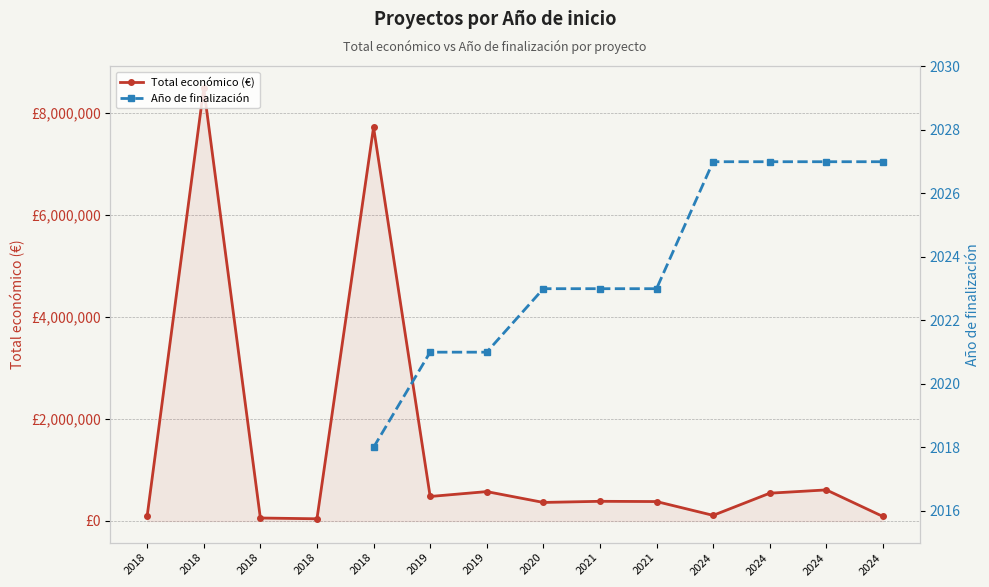

Rank the series at 2018 from highest to lowest value.

Total económico (€), Año de finalización